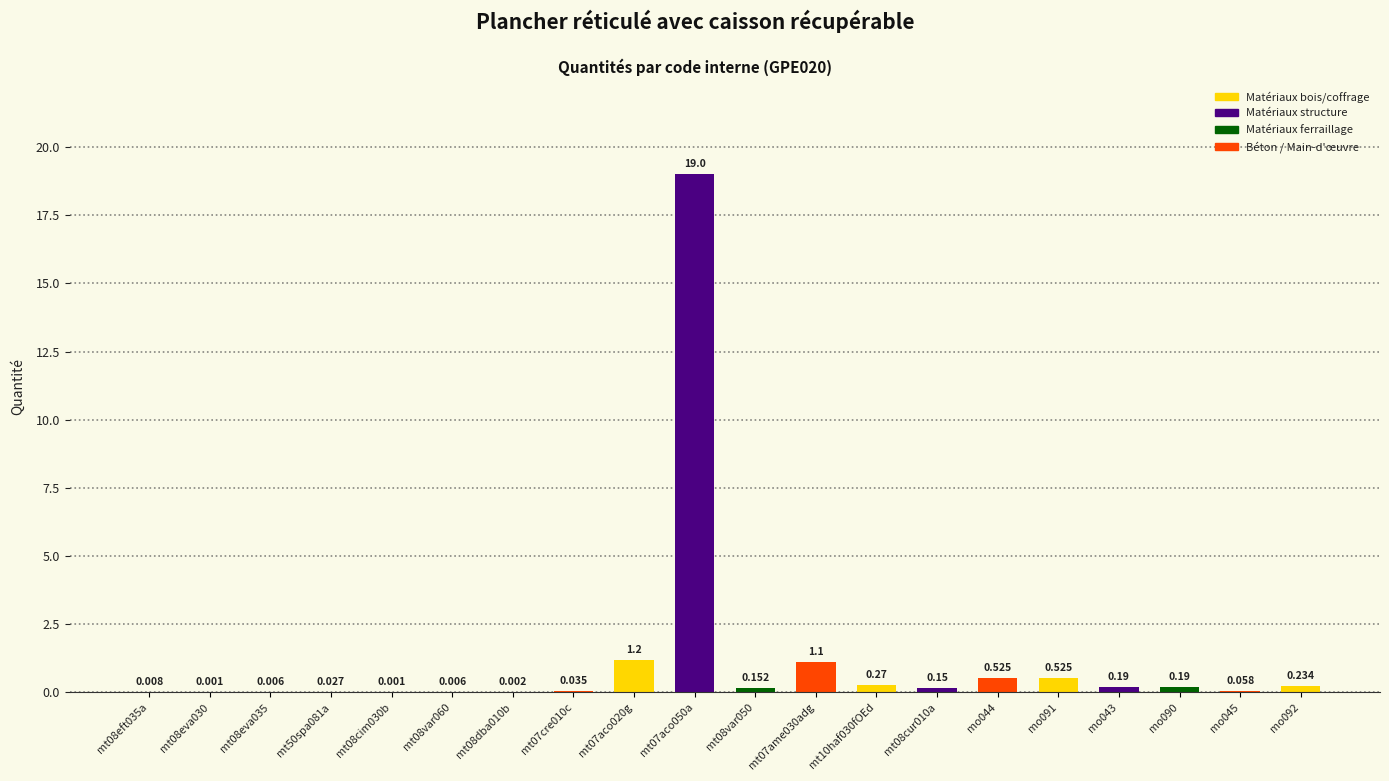

Are the bars horizontal?

No